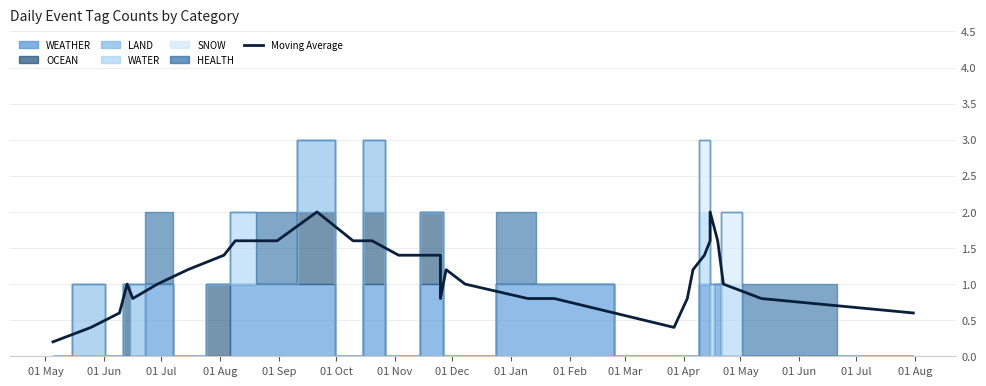

The value at 01 May is 0.6. True or false?

False